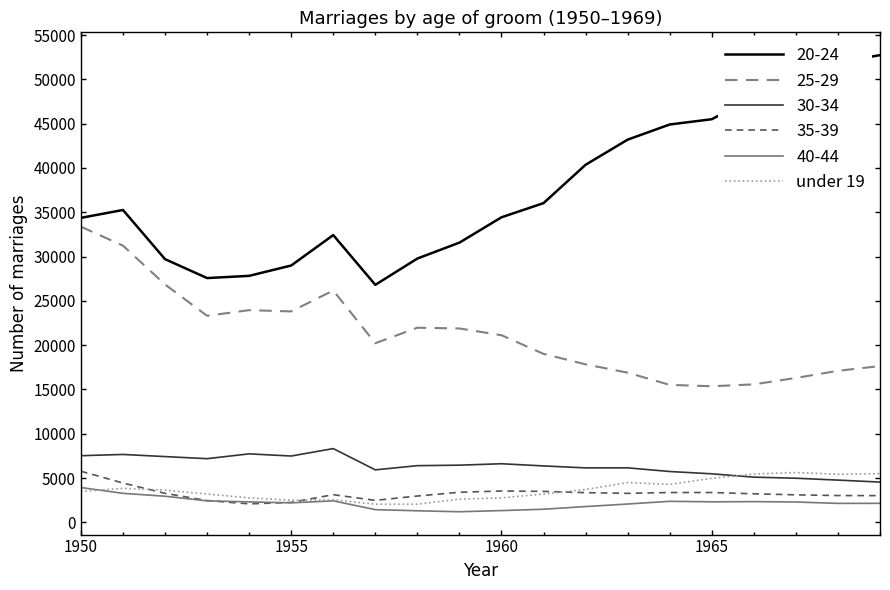

Which series has the widest spread of values?

20-24